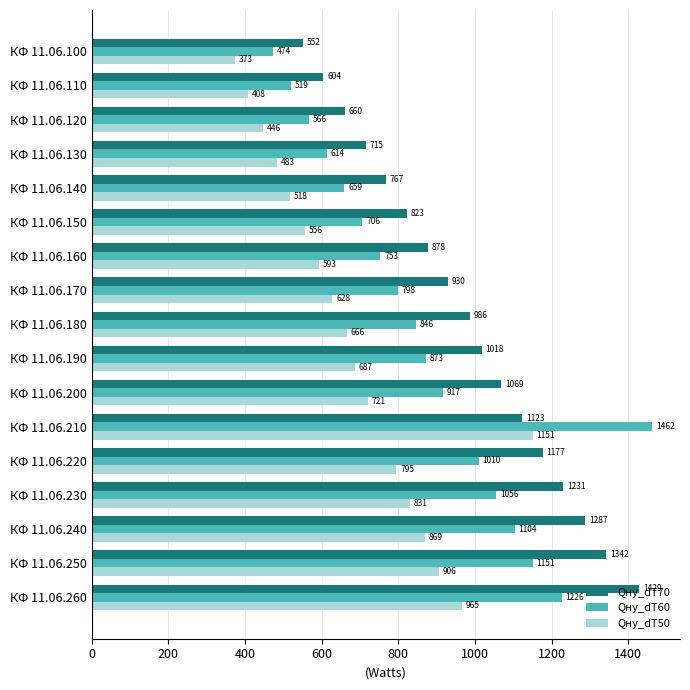

What are all the series names shown in the legend?

Qну_dT70, Qну_dT60, Qну_dT50